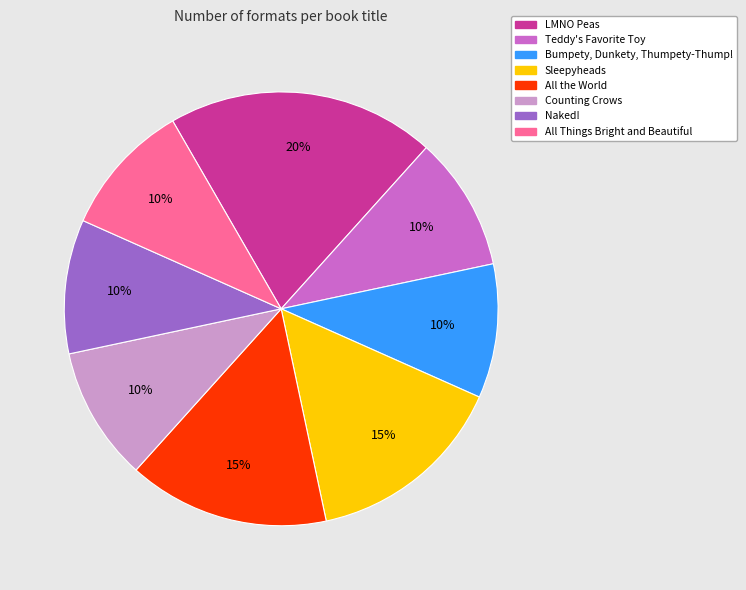

To the nearest percent, what is the difference between the largest and smallest slice percentages?

10%